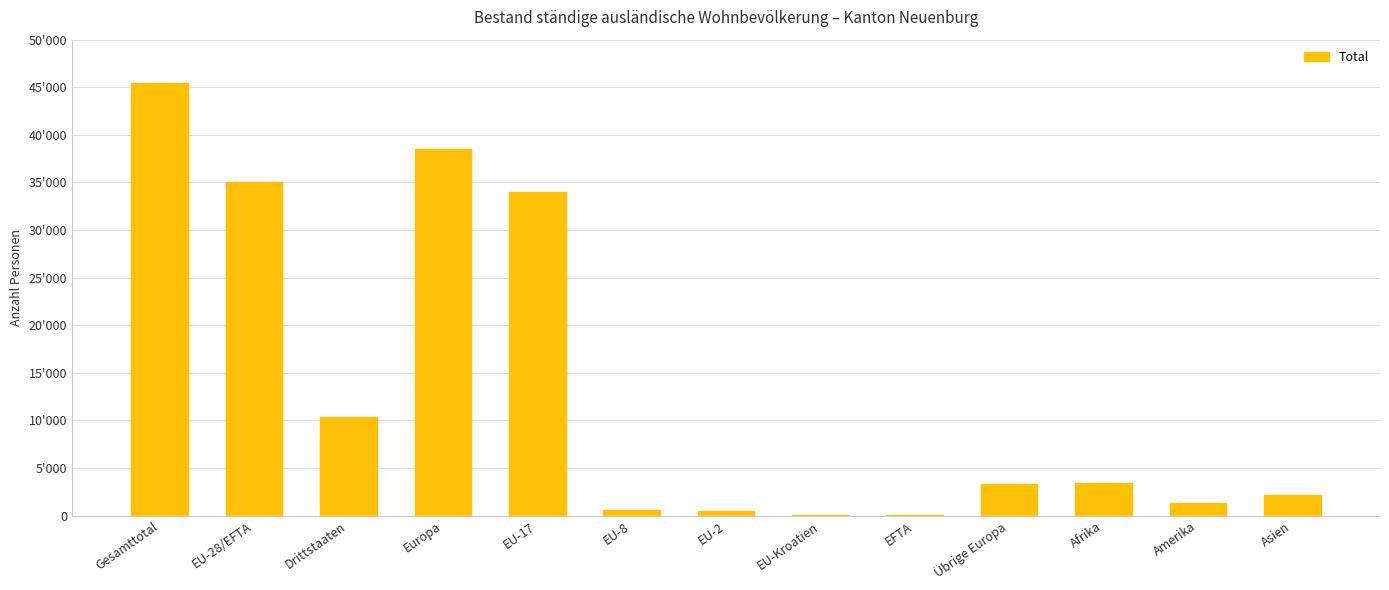

What is the label of the 11th bar from the right?

Drittstaaten